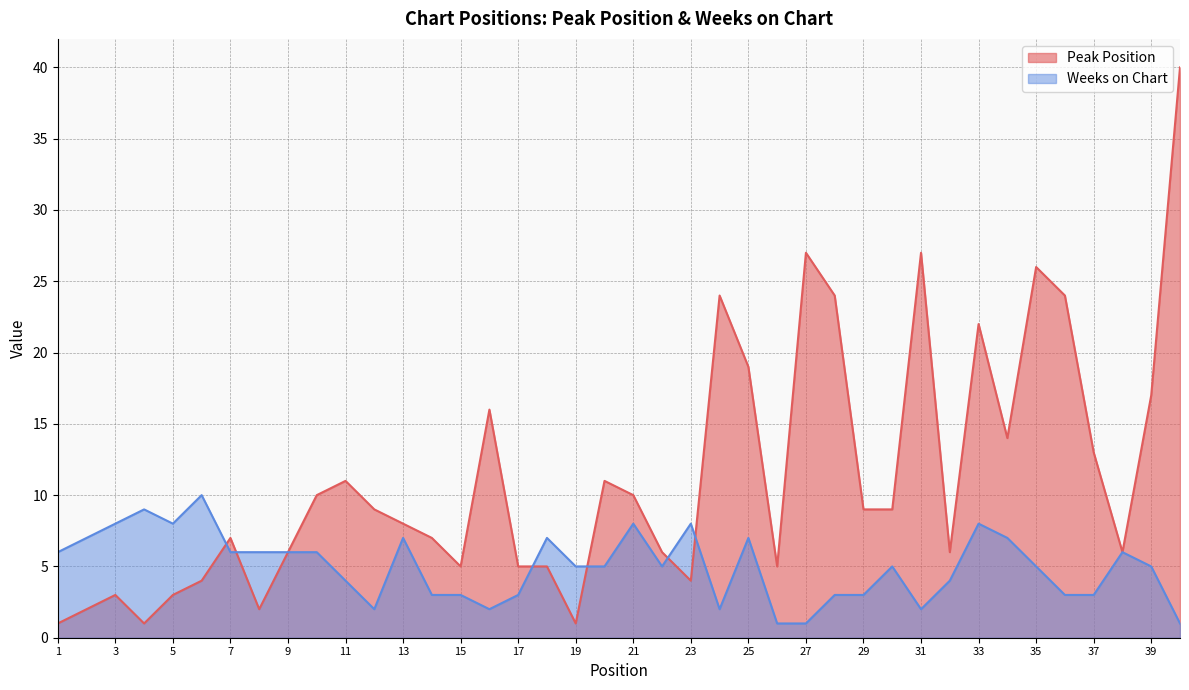

What is the sum of all Peak Position values?

449